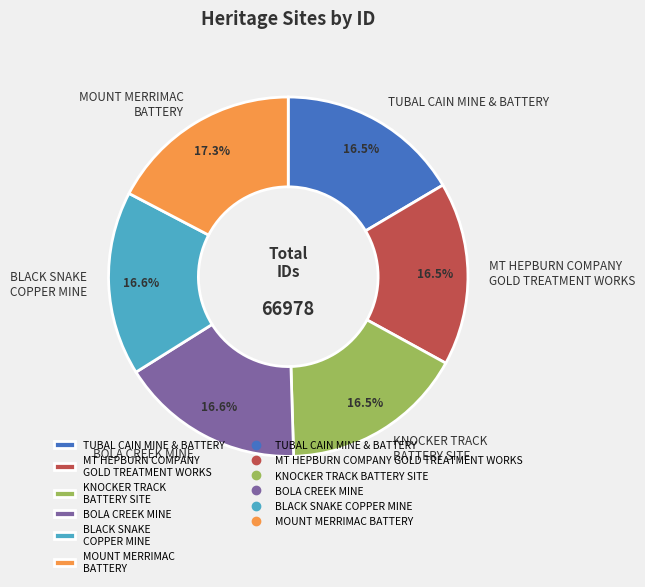

Which slice is the largest?

MOUNT MERRIMAC BATTERY